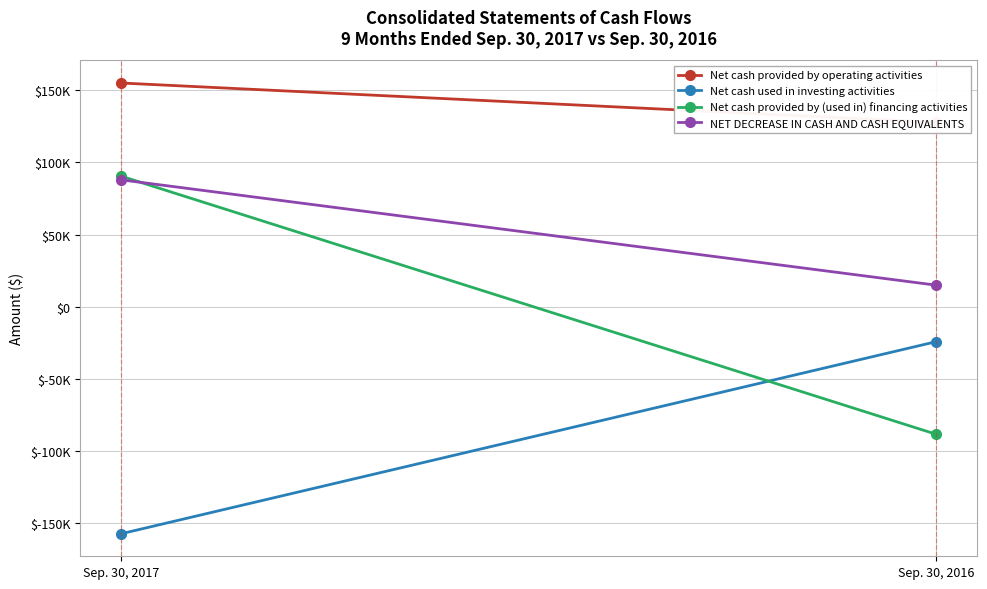

Rank the series by their average value, from highest to lowest.

Net cash provided by operating activities, NET DECREASE IN CASH AND CASH EQUIVALENTS, Net cash provided by (used in) financing activities, Net cash used in investing activities